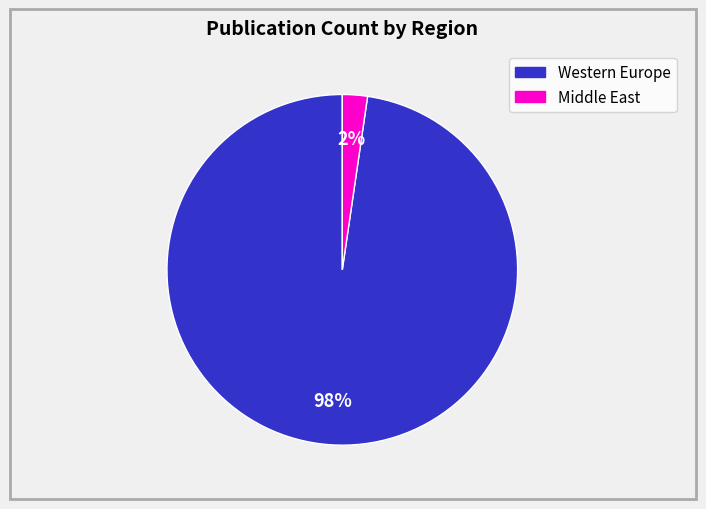

Is there a majority slice in this chart?

Yes